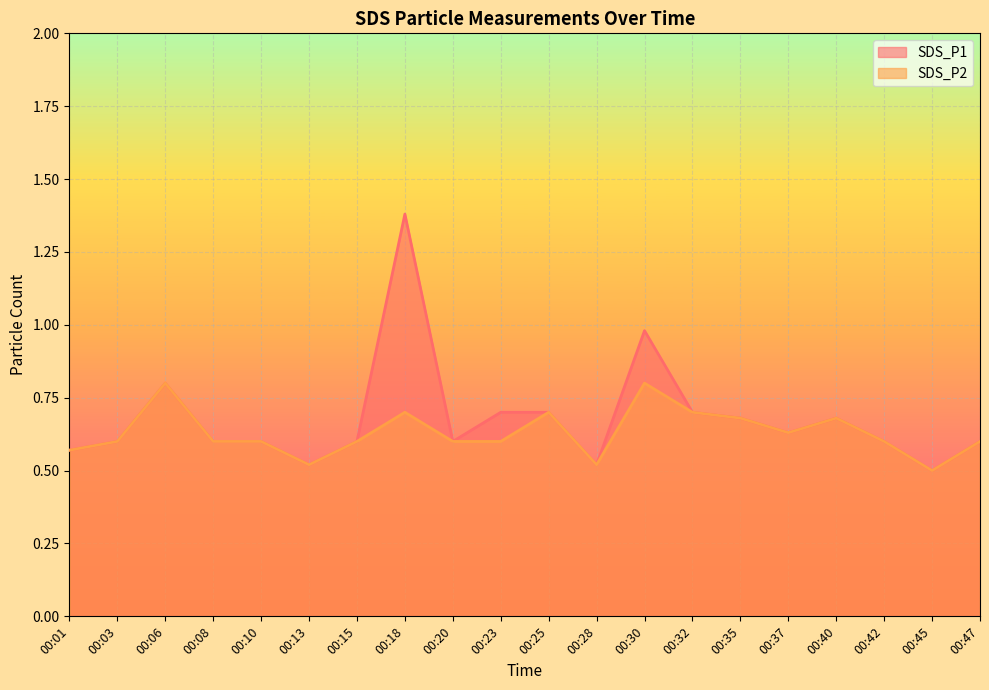

True or false: SDS_P2 has more than 0 points higher than both neighbors.

True